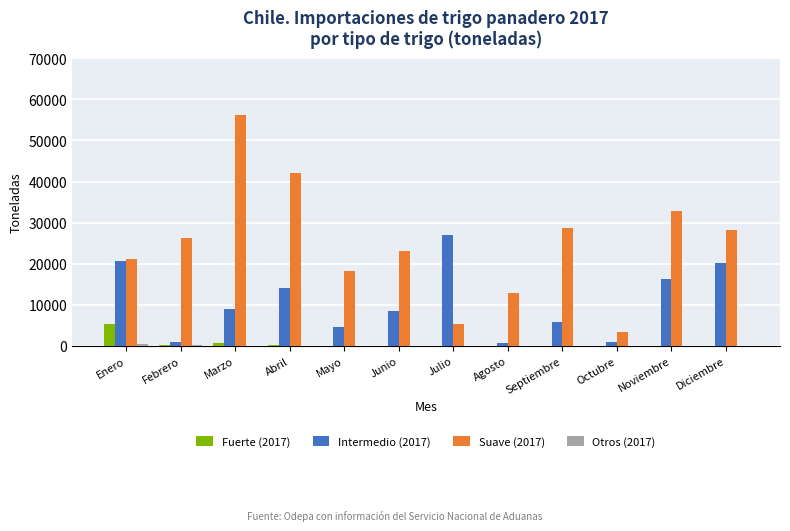

At which label does Intermedio (2017) reach its peak?

Julio